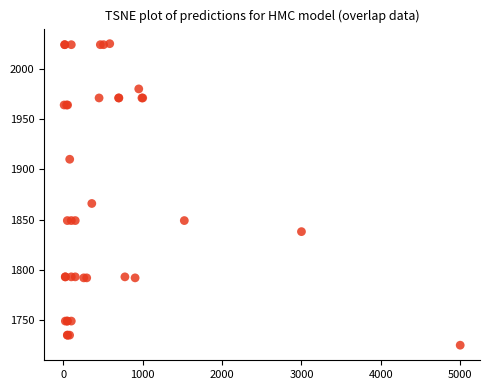

What Y value in the scatter plot is closest to 1875?

1866